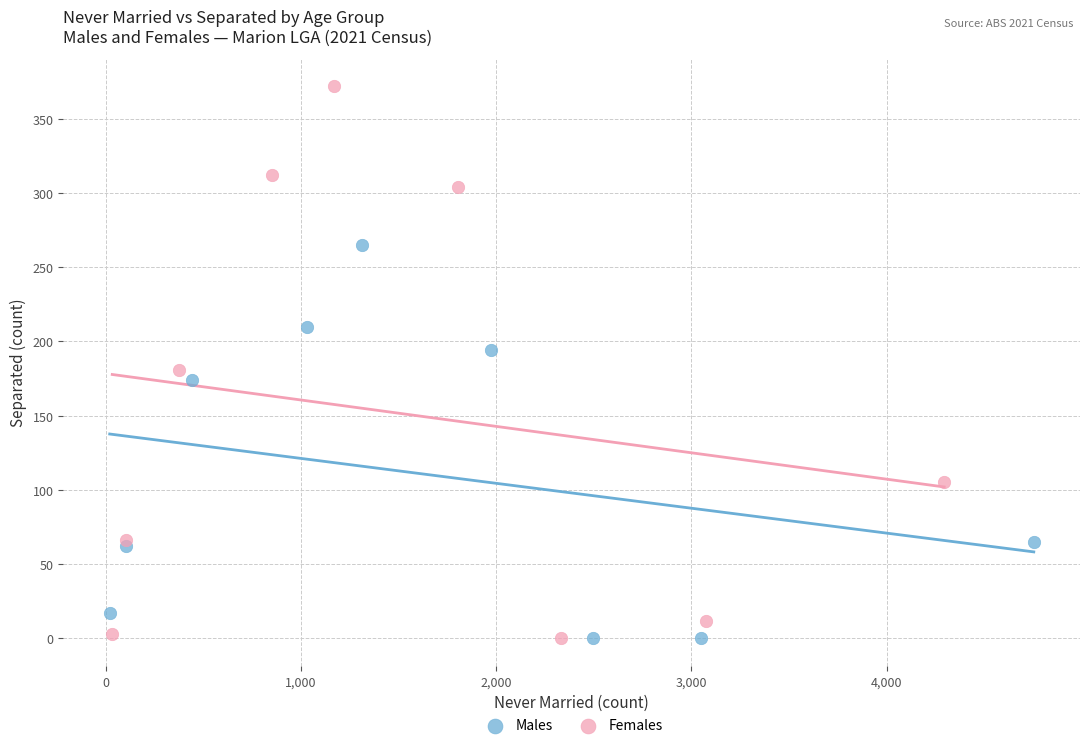

Which series has the widest spread of Y values?

Females